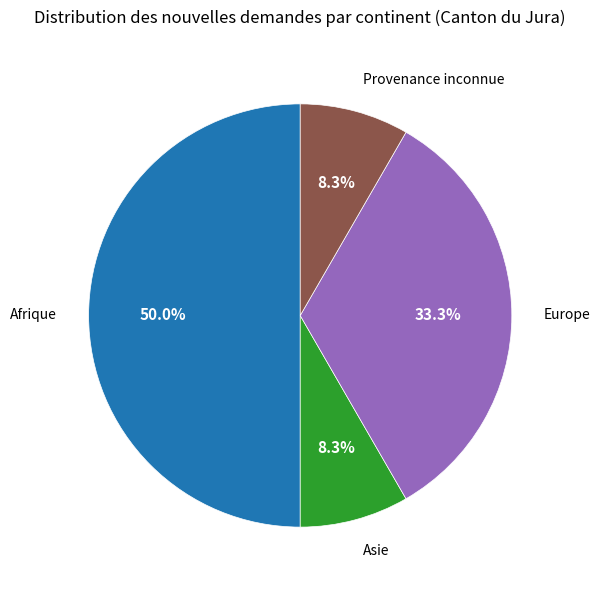

Is there a majority slice in this chart?

No